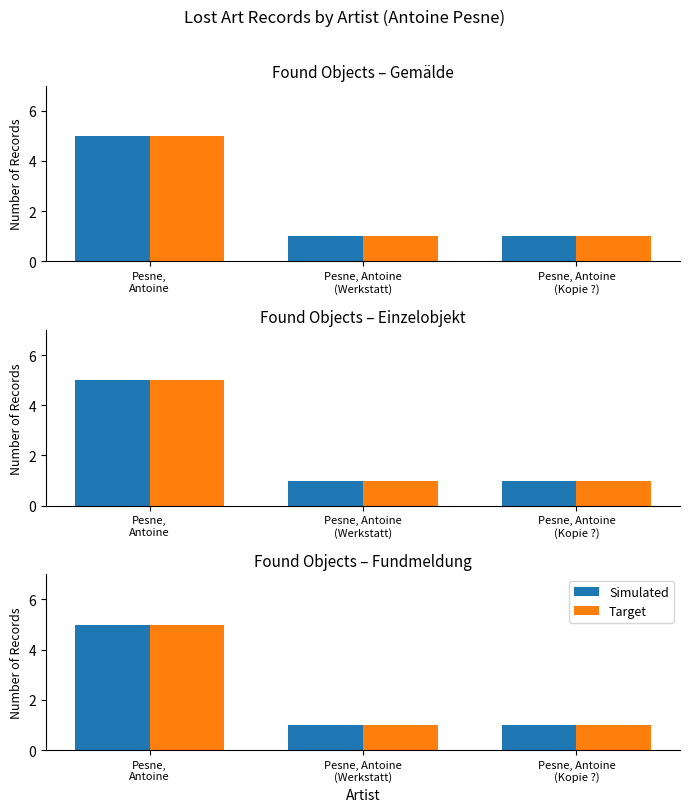

How many Simulated values are between 1 and 5?

3